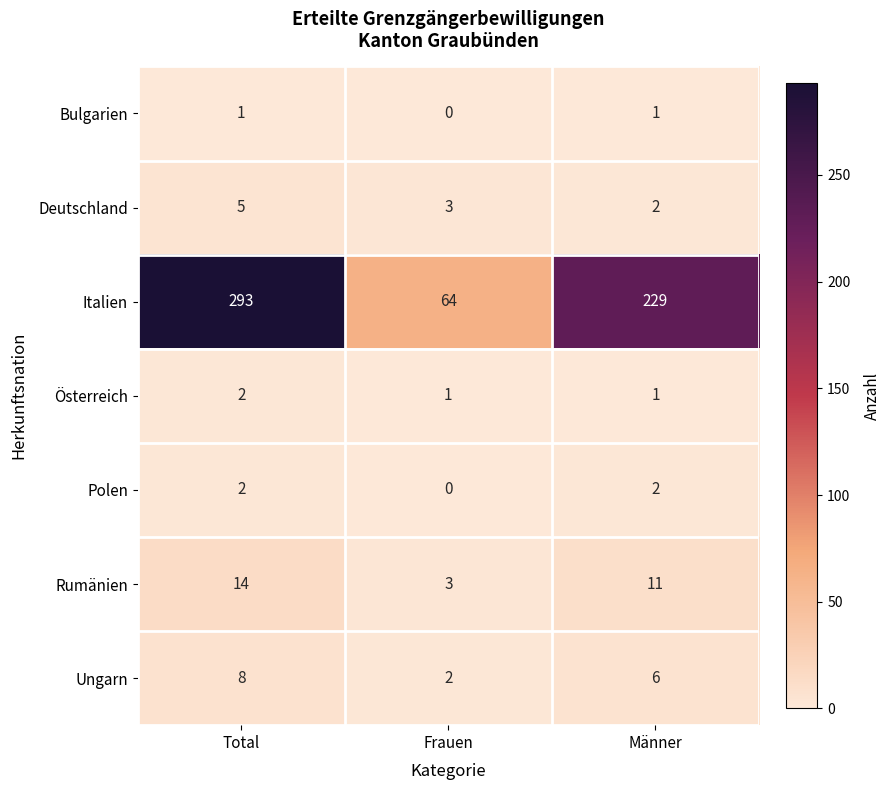

Is it true that Rumänien equals 4 at Frauen?

False